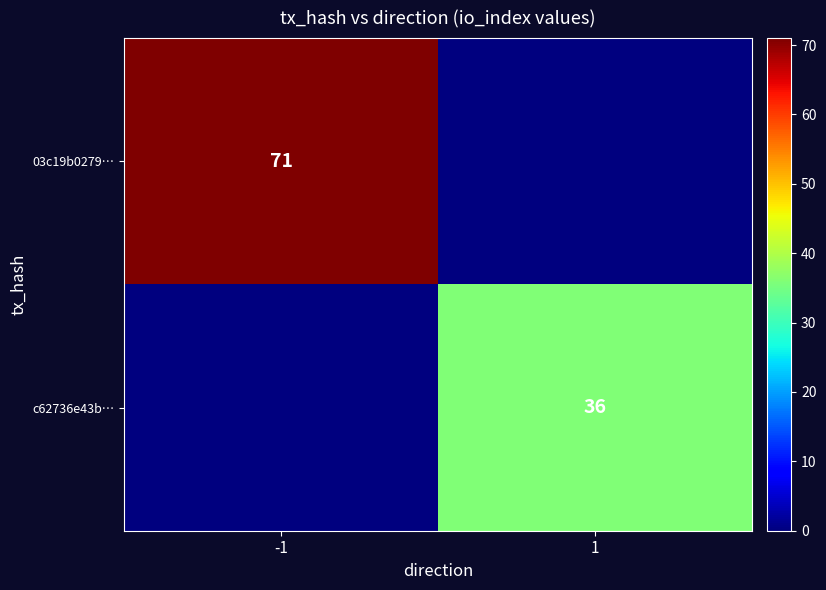

True or false: 03c19b0279… has a value of 71 at -1.

True